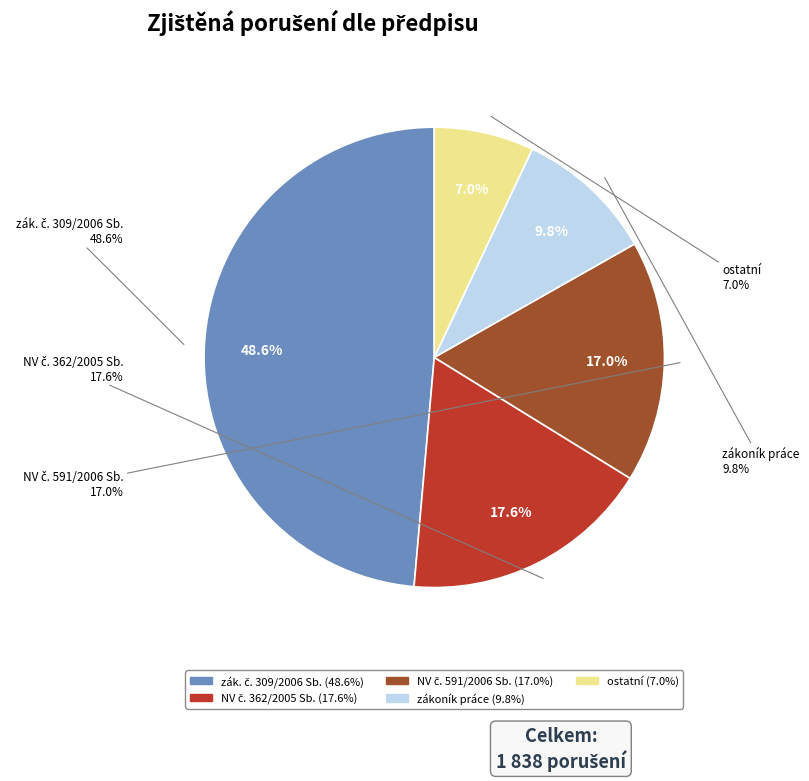

What is the change in value from NV č. 362/2005 Sb. to ostatní?

-10.6